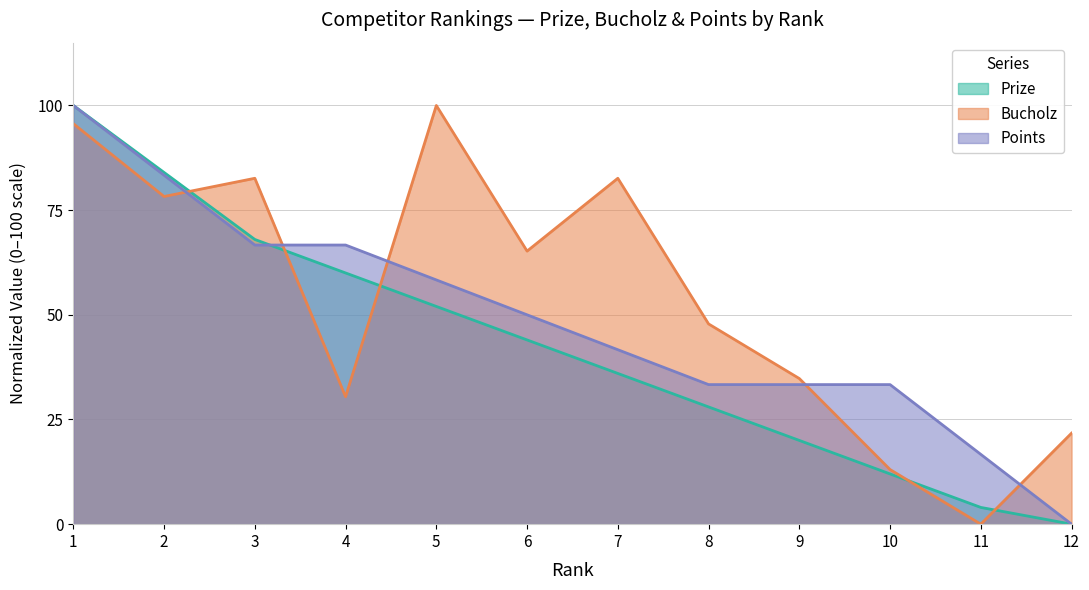

Between which two adjacent categories do Prize and Bucholz first intersect?

2 and 3